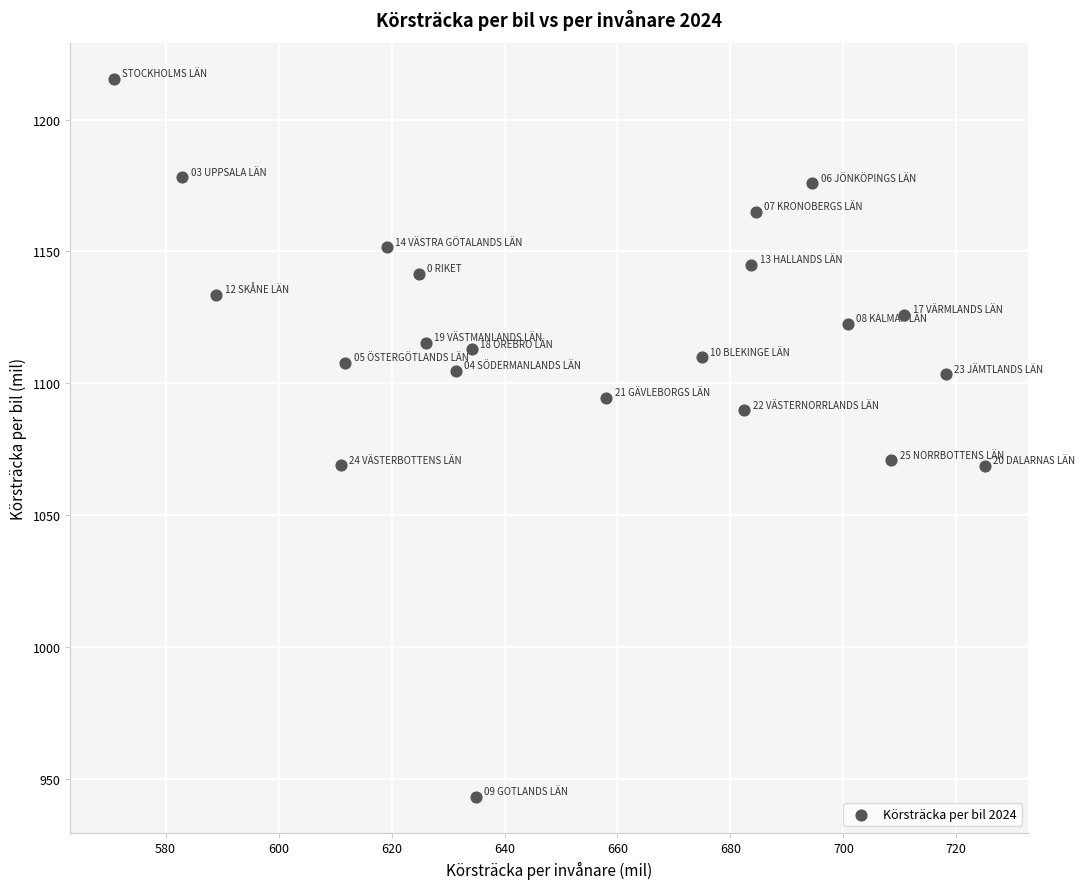

What is the range of X values (max minus min)?

154.2